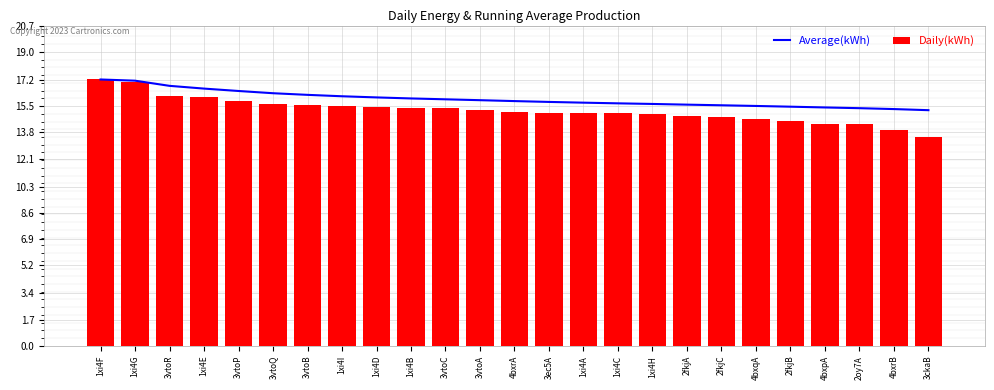

Reading right to left, transcribe all the data shown in this chart.

Average(kWh): 3ckaB=15.2	4bxrB=15.3	2oy7A=15.4	4bxpA=15.4	2fkjB=15.5	4bxqA=15.5	2fkjC=15.5	2fkjA=15.6	1xi4H=15.6	1xi4C=15.7	1xi4A=15.7	3ec5A=15.8	4bxrA=15.8	3vtoA=15.9	3vtoC=15.9	1xi4B=16.0	1xi4D=16.1	1xi4I=16.1	3vtoB=16.2	3vtoQ=16.3	3vtoP=16.5	1xi4E=16.6	3vtoR=16.8	1xi4G=17.1	1xi4F=17.2
Daily(kWh): 3ckaB=13.5	4bxrB=14.0	2oy7A=14.3	4bxpA=14.4	2fkjB=14.5	4bxqA=14.7	2fkjC=14.8	2fkjA=14.8	1xi4H=15.0	1xi4C=15.0	1xi4A=15.0	3ec5A=15.1	4bxrA=15.1	3vtoA=15.3	3vtoC=15.4	1xi4B=15.4	1xi4D=15.5	1xi4I=15.5	3vtoB=15.6	3vtoQ=15.6	3vtoP=15.9	1xi4E=16.1	3vtoR=16.1	1xi4G=17.1	1xi4F=17.2